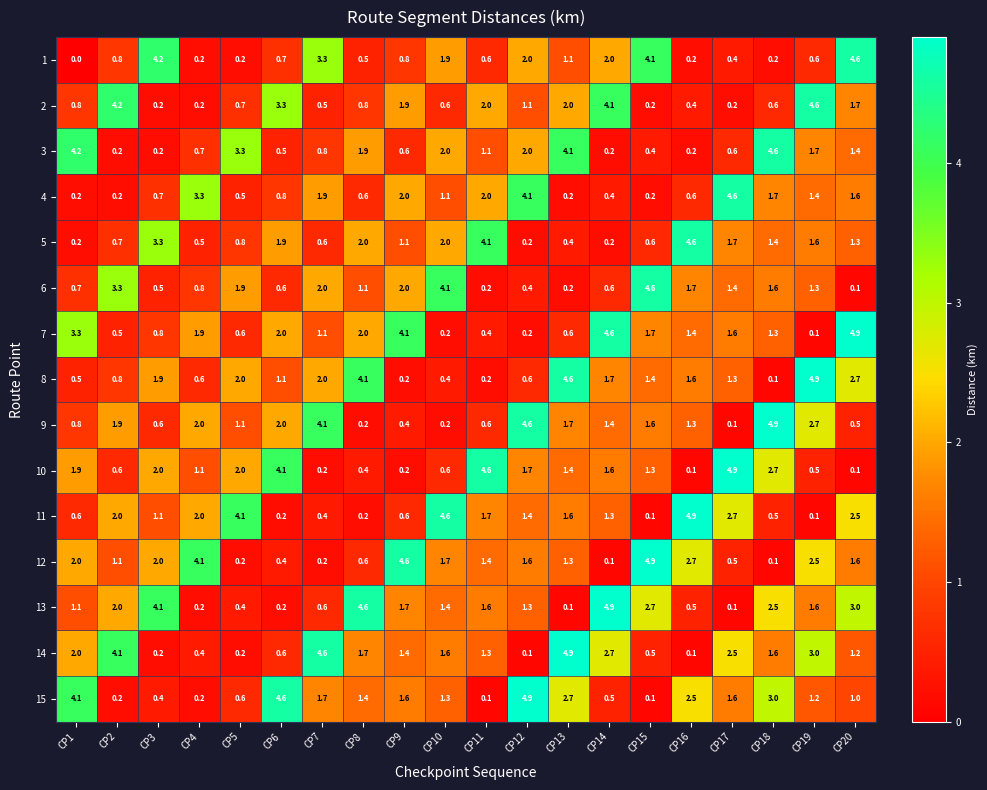

At which category is the sum across all series the highest?

CP20